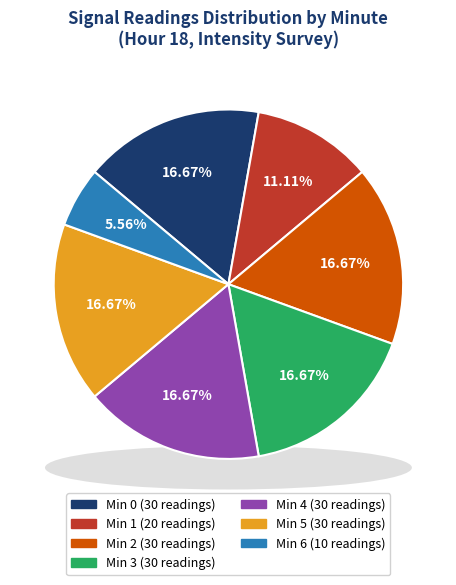

Which slice is the smallest?

Minute 6